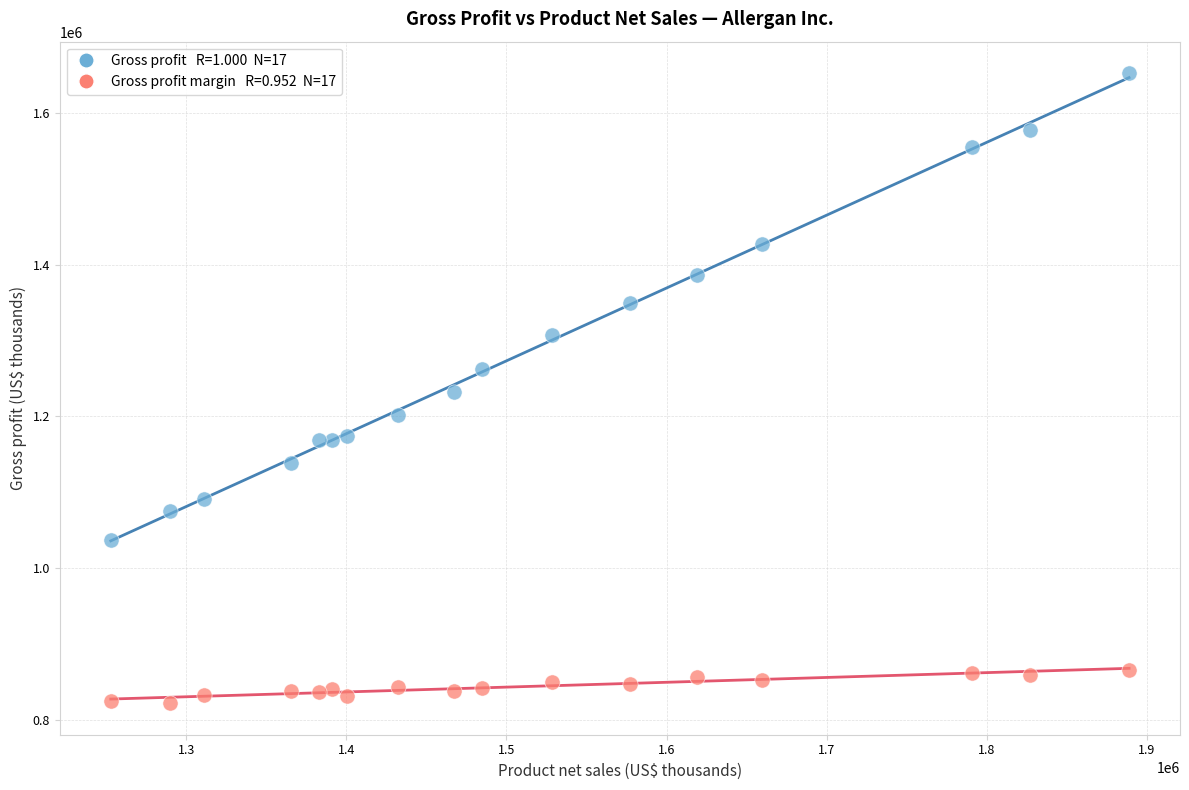

Across all data points, what is the range of Y values (max minus min)?

830700